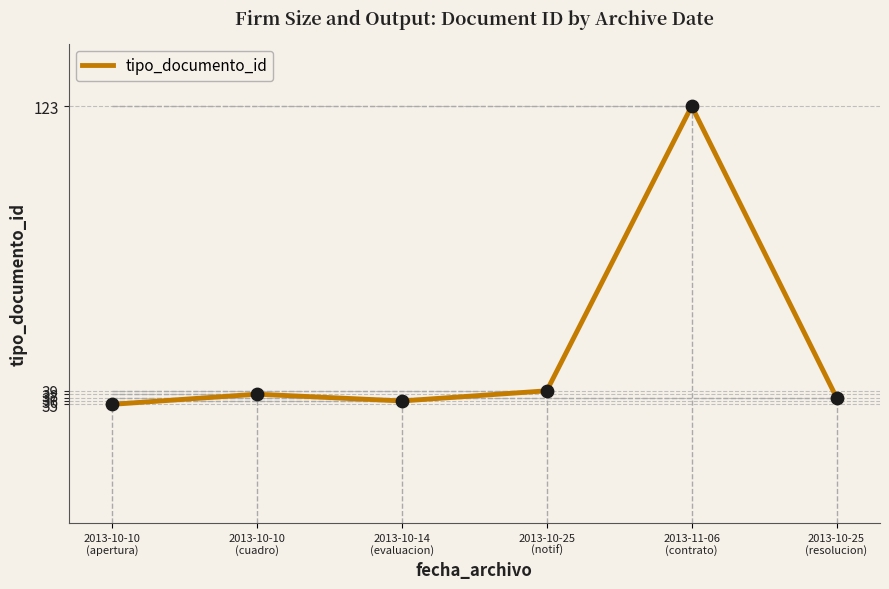

Between 2013-10-25
(notif) and 2013-10-14
(evaluacion), which is larger?

2013-10-25
(notif)